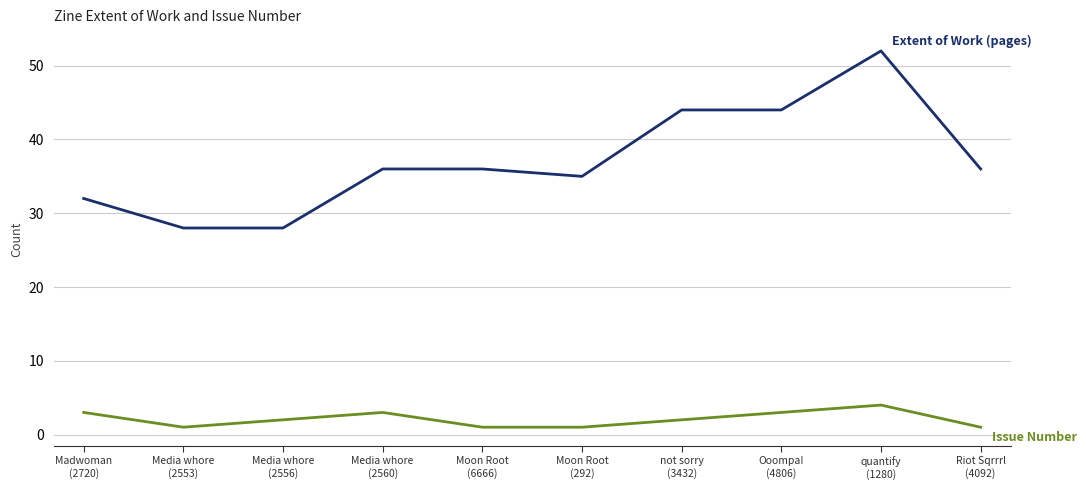

What is the maximum value shown in the chart?

52